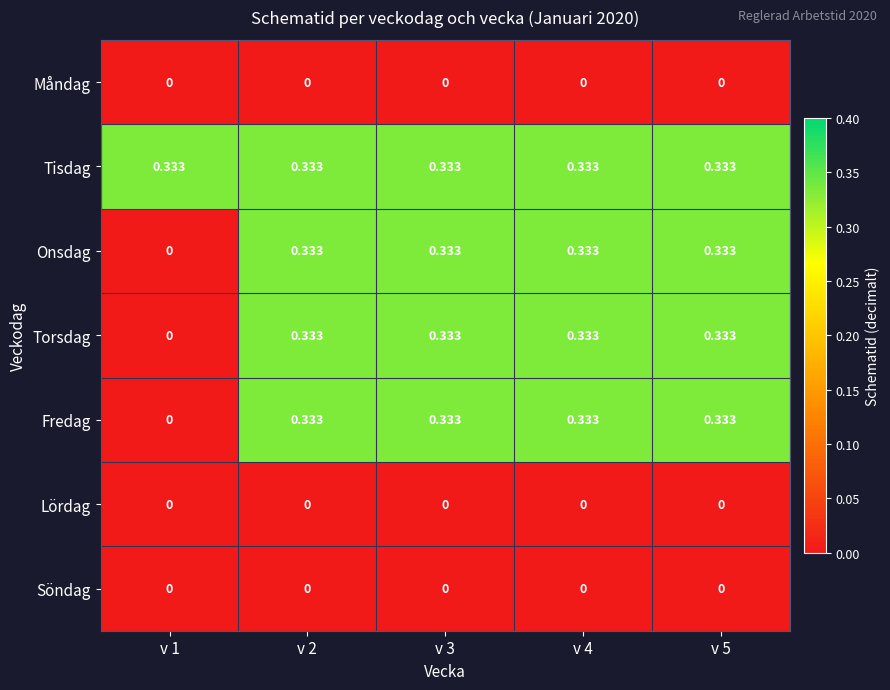

Which series has the largest total across all categories?

Tisdag